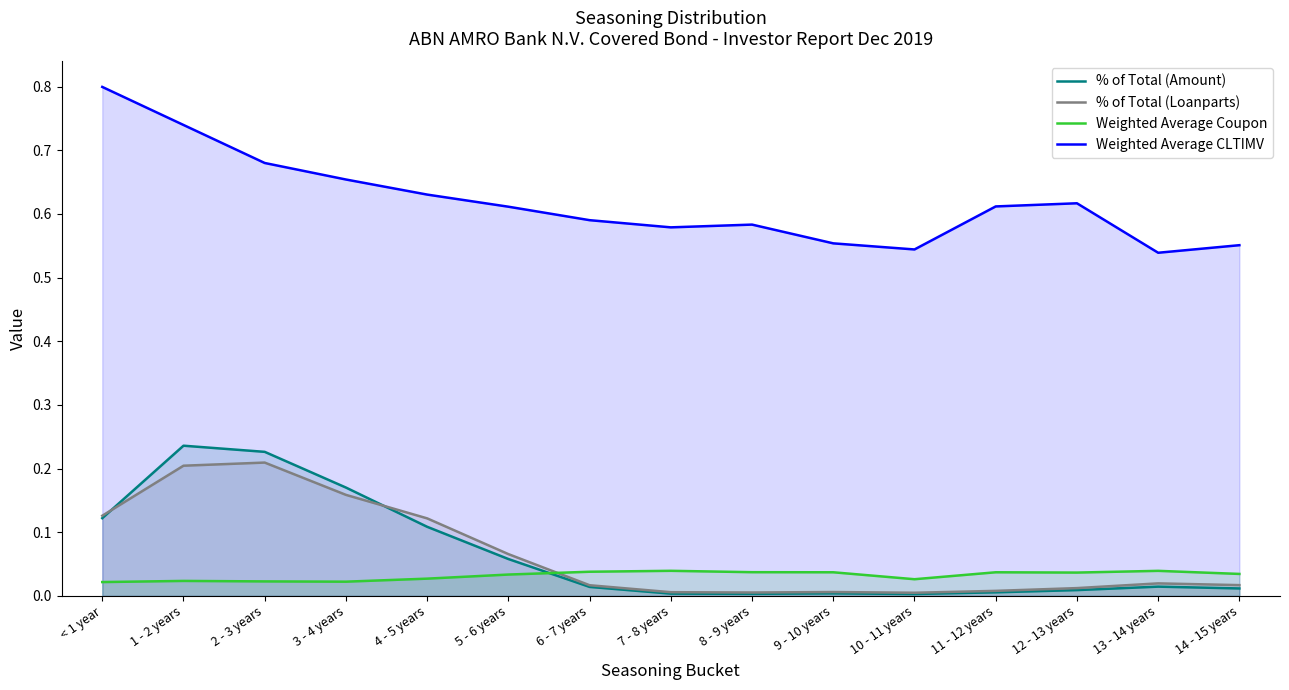

How many lines are shown in the chart?

4